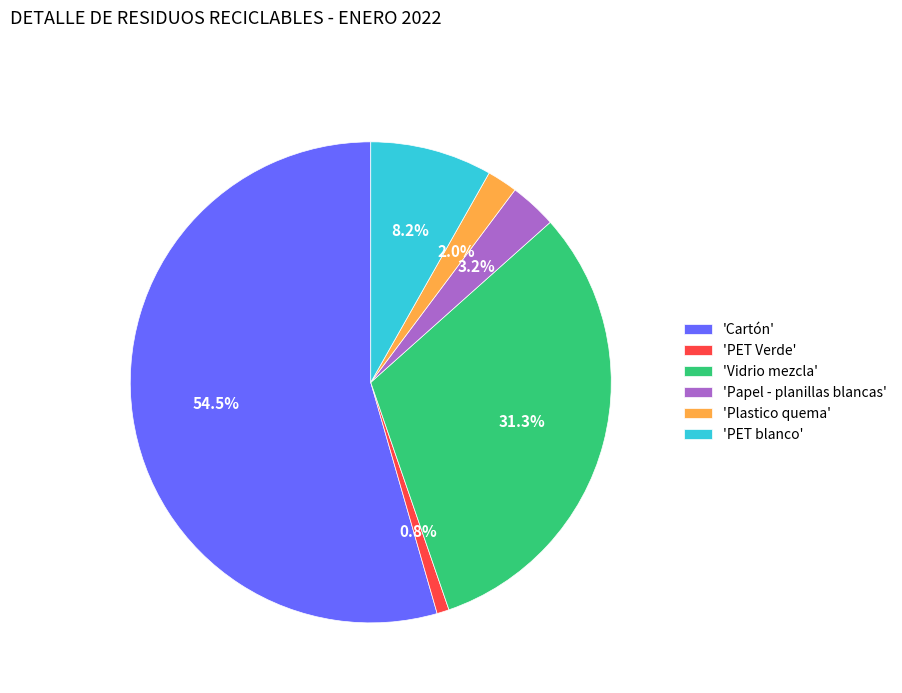

Is there any slice that represents more than half of the pie?

Yes